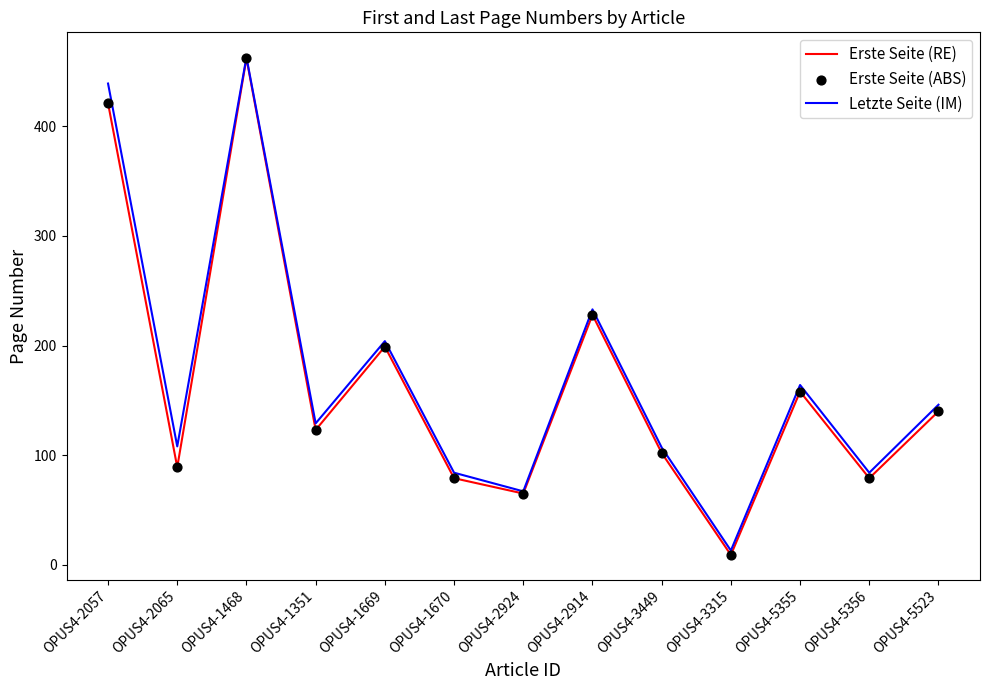

Which series has the widest spread of values?

Erste Seite (RE)